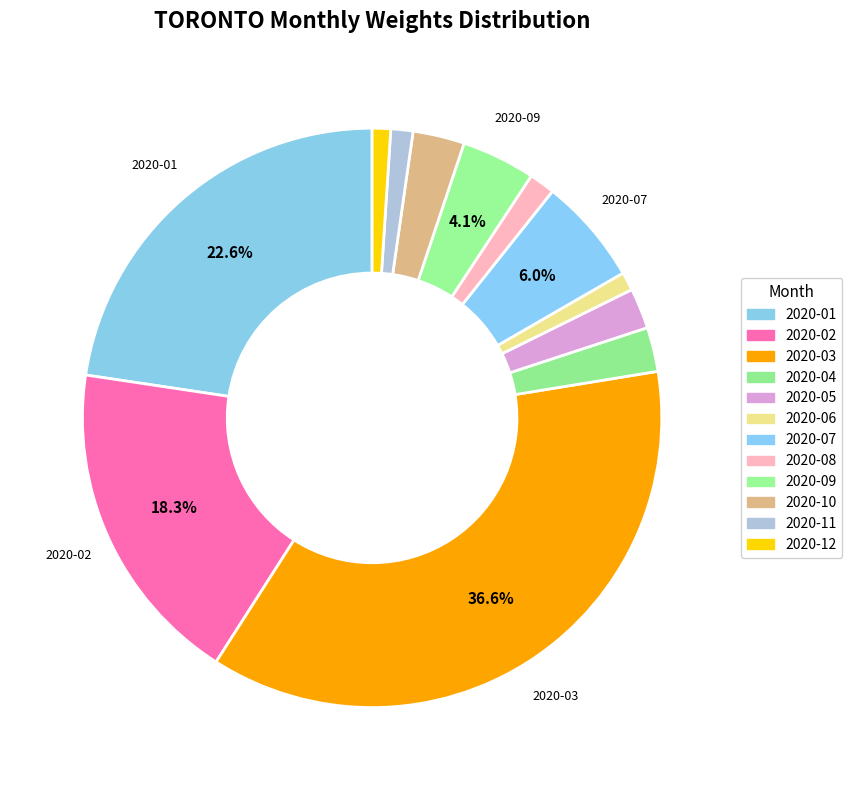

Between 2020-06 and 2020-07, which is larger?

2020-07